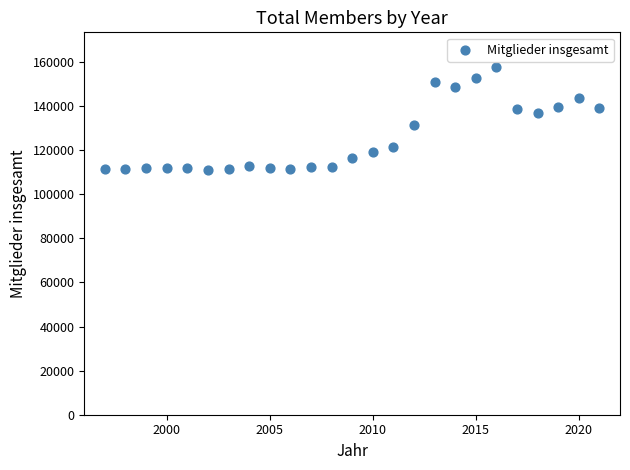

What is the range of Y values (max minus min)?

46725